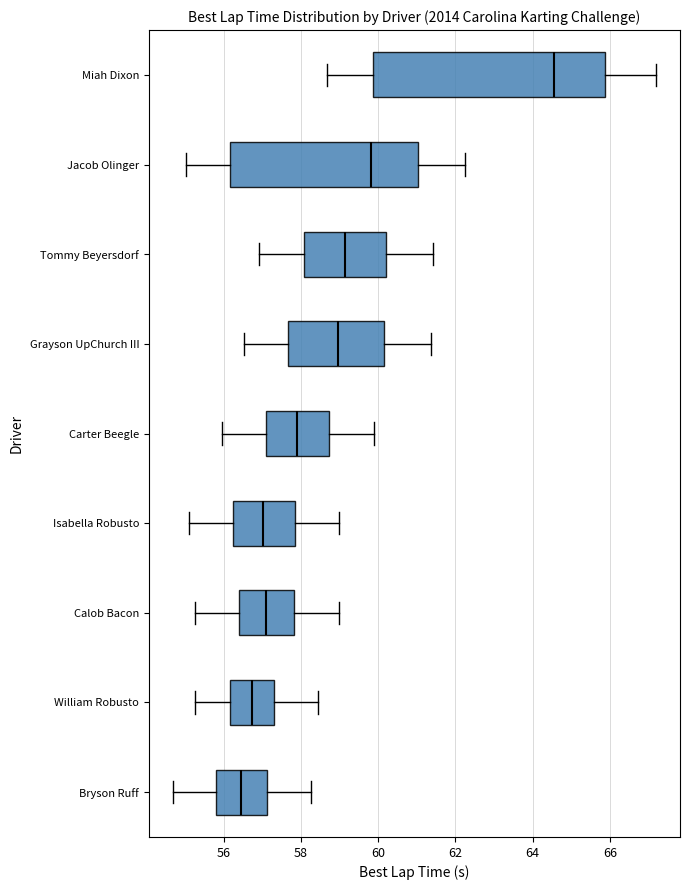

Where does the median line of the box for Miah Dixon sit on the x-axis? The values are not printed on the chart, so give them approximately, as read against the axis.

64.6